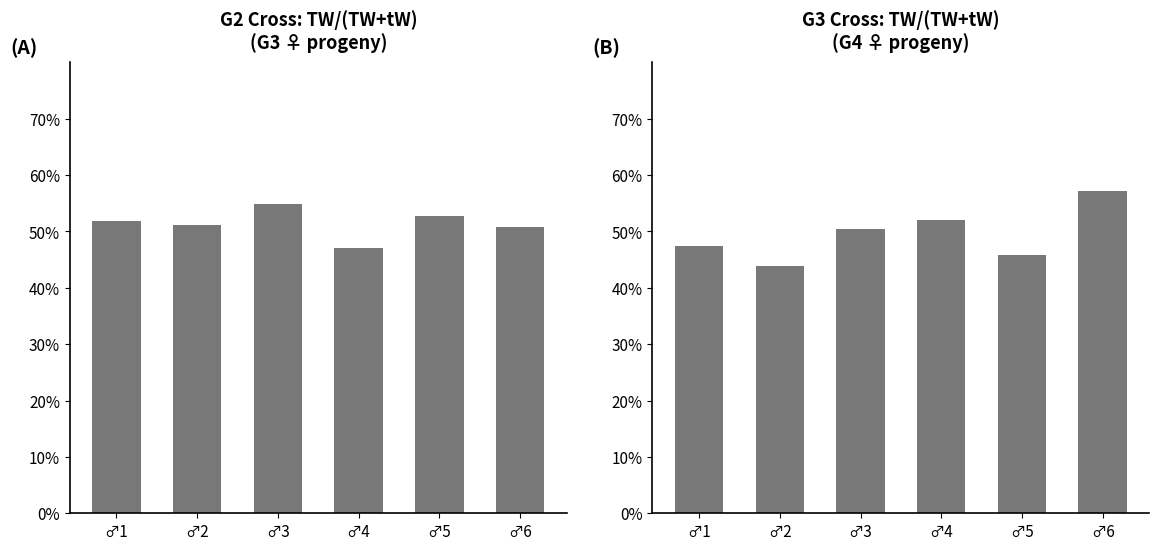

True or false: the data shows 17.4 at ♂2.

False